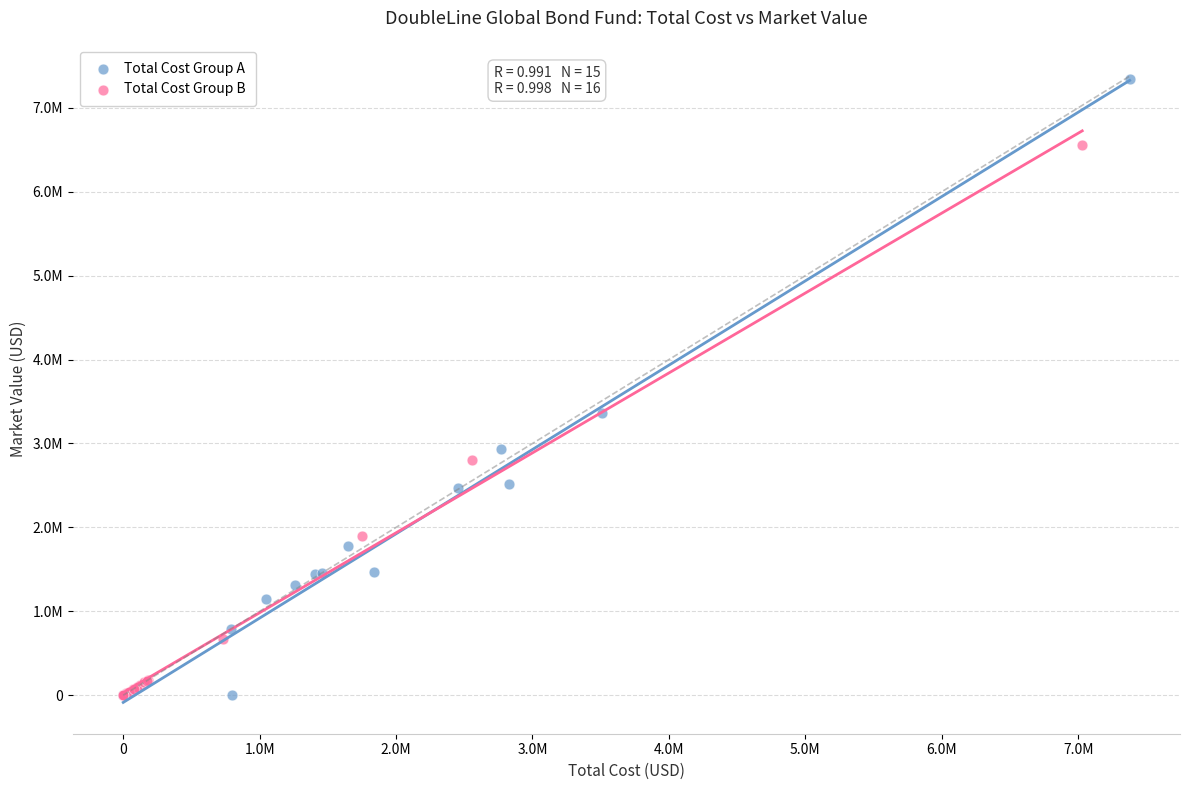

Which series has the widest spread of Y values?

Total Cost Group A